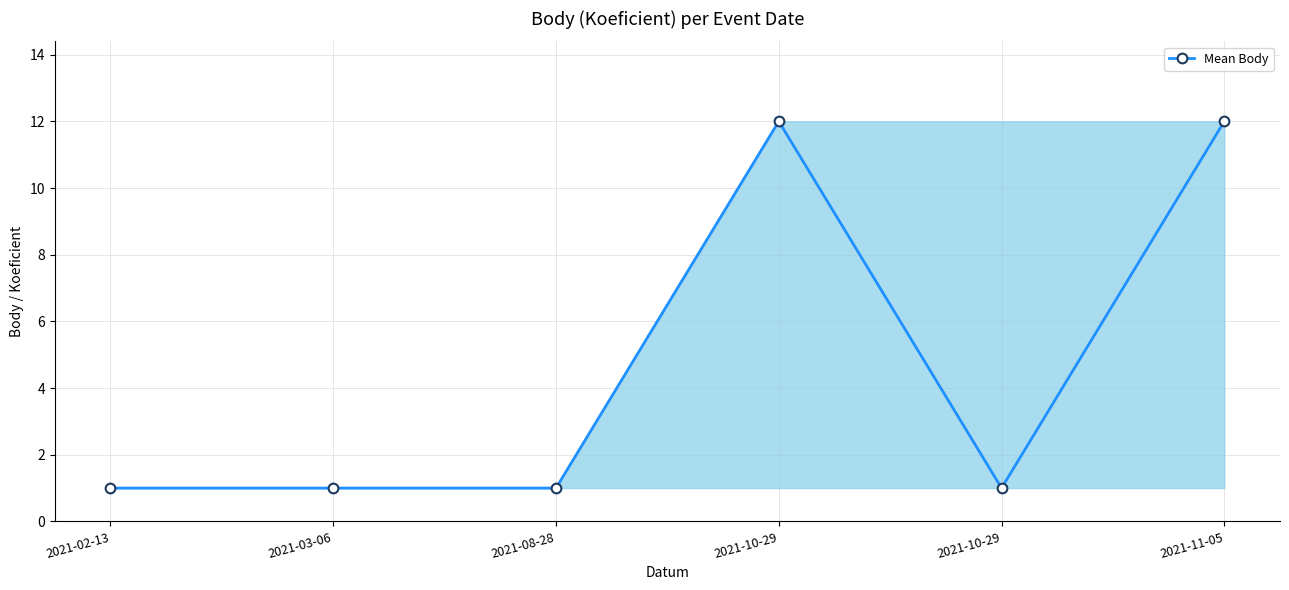

Count the values in the range 1 to 12.

6